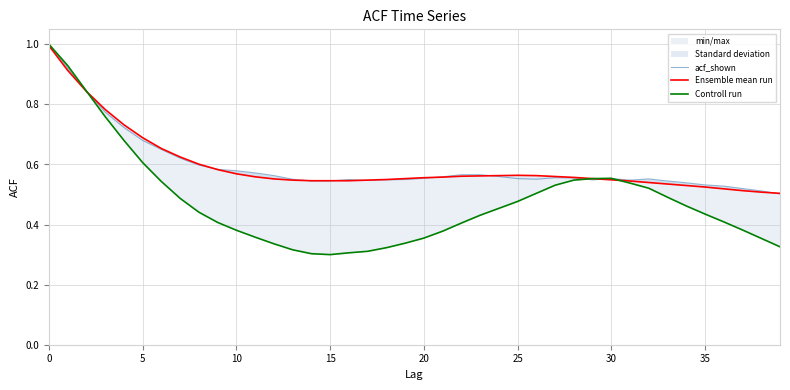

What is the label of the 32nd point from the left?

31